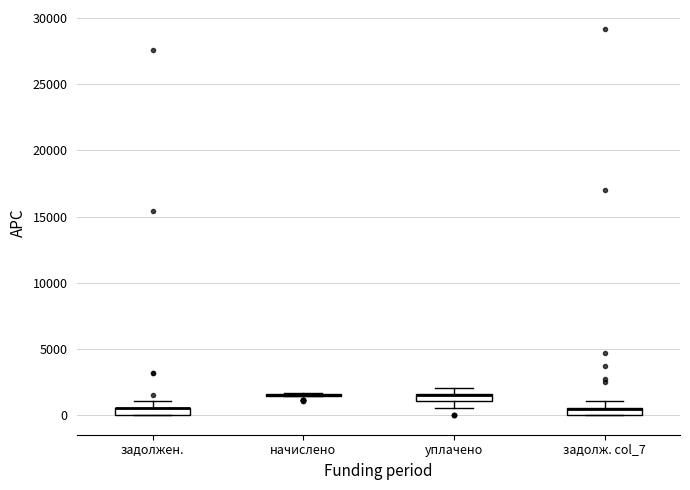

Where does the upper whisker of the box for задолжен. end on the y-axis? The values are not printed on the chart, so give them approximately, as read against the axis.

1000